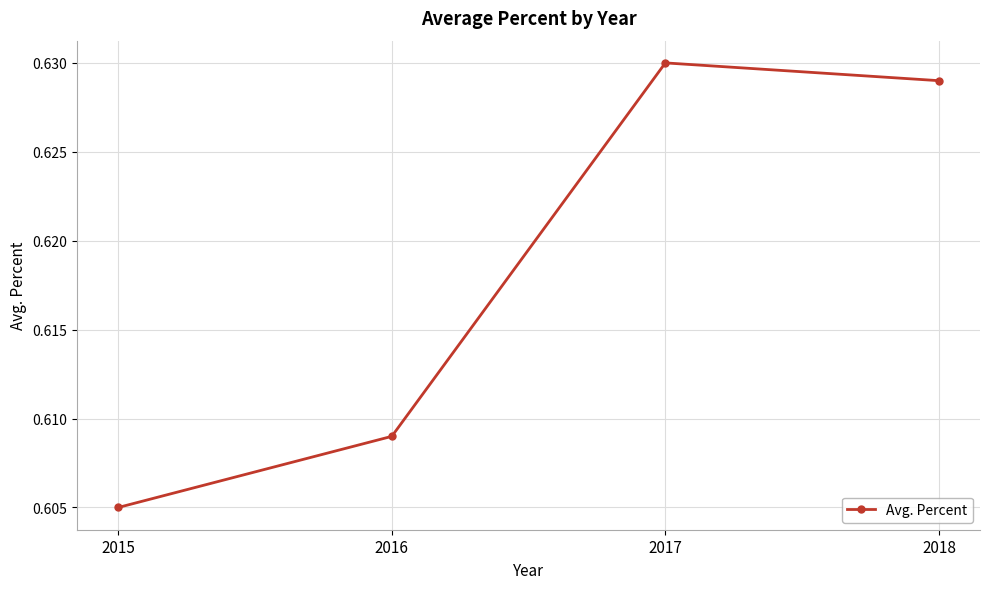

How many values are between 0 and 1?

4